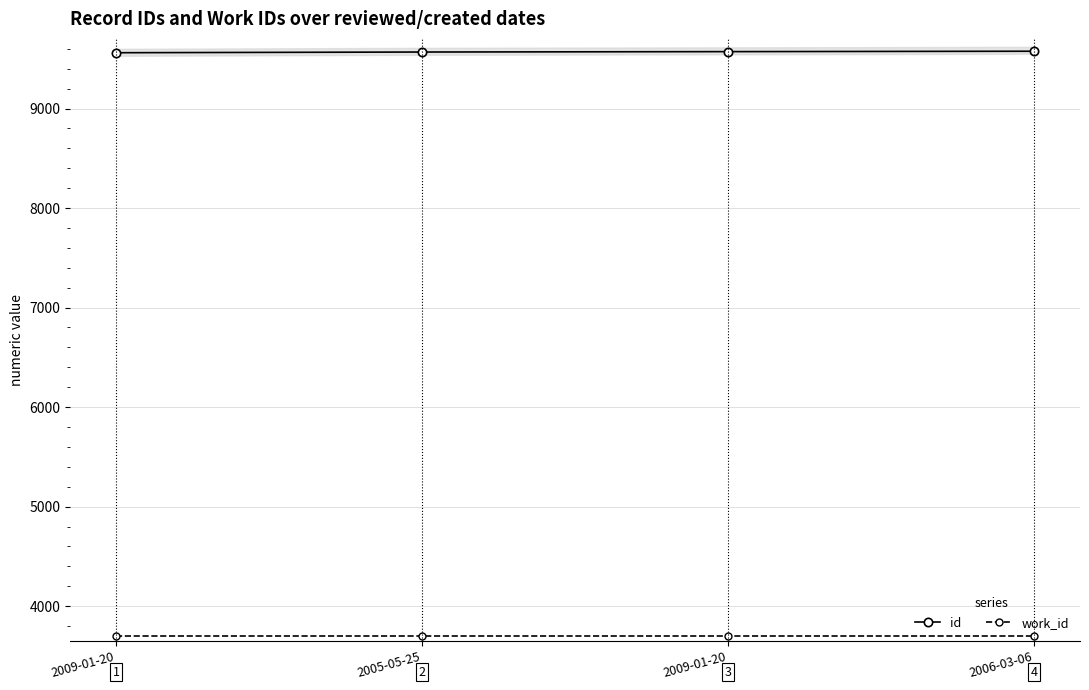

What is the highest value of the work_id series?

3695